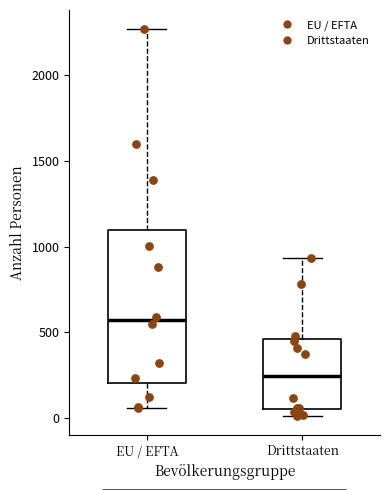

Reading left to right, transcribe this box plot: for each box, give where its median line is, the range the box spans, and where its two whiskers end, as read against the y-axis. The values are not printed on the chart, so give them approximately, as read against the axis.

EU / EFTA: median 550, box 200 to 1100, whiskers 50 to 2250
Drittstaaten: median 250, box 50 to 450, whiskers 0 to 950